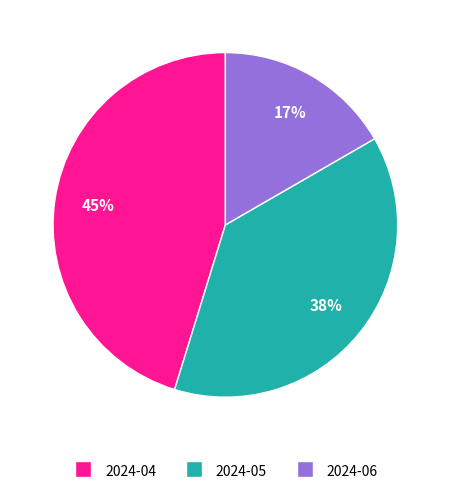

The 2024-04 slice represents 45% of the pie. True or false?

True